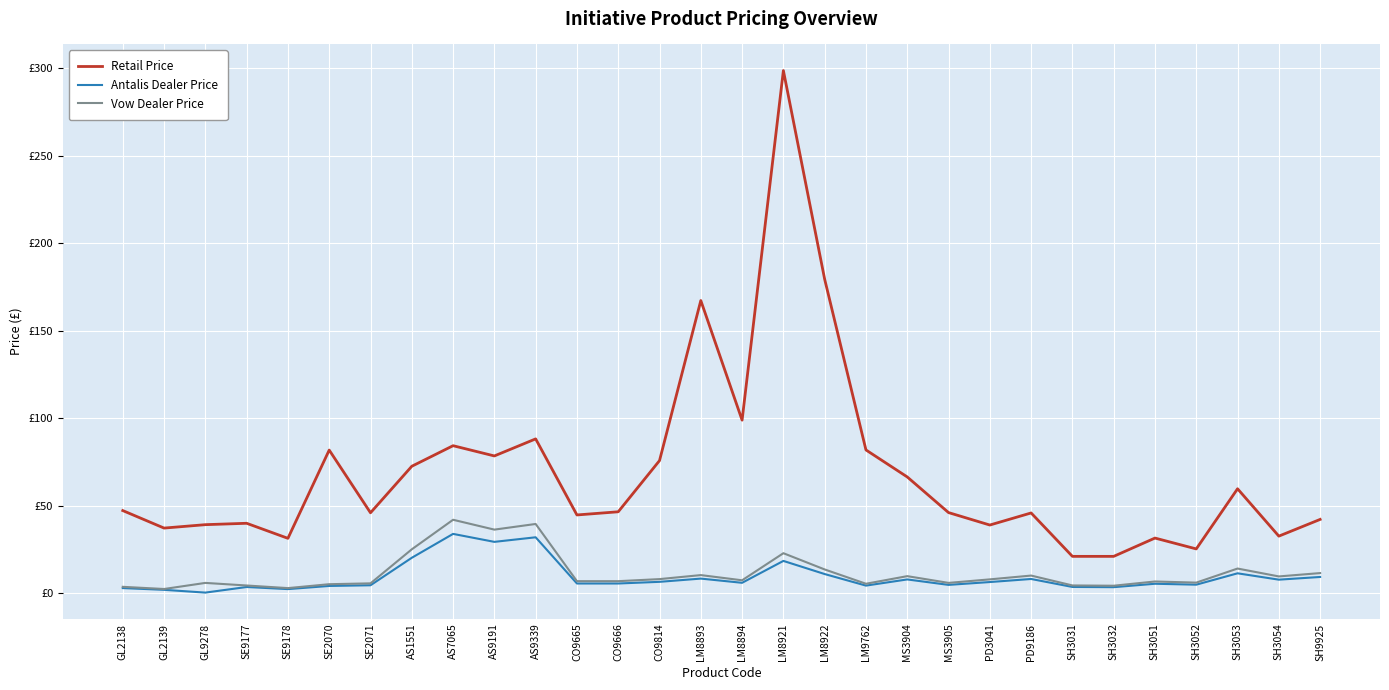

True or false: Retail Price and Antalis Dealer Price intersect in this chart.

False